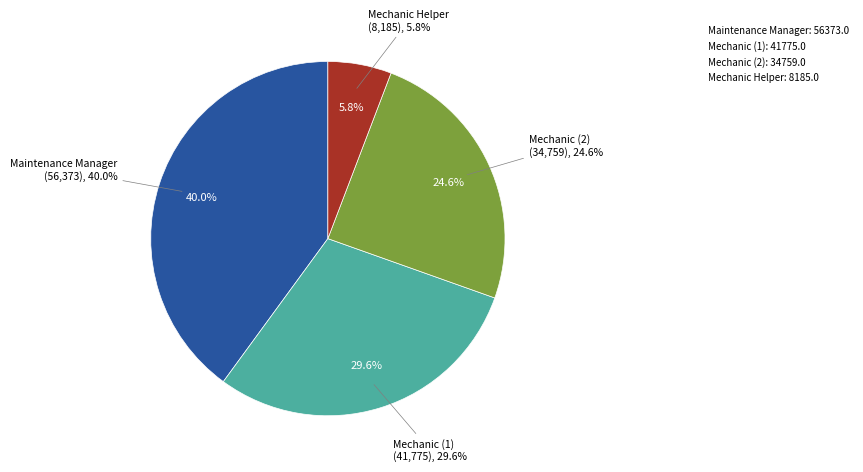

Count the number of slices in the pie.

4